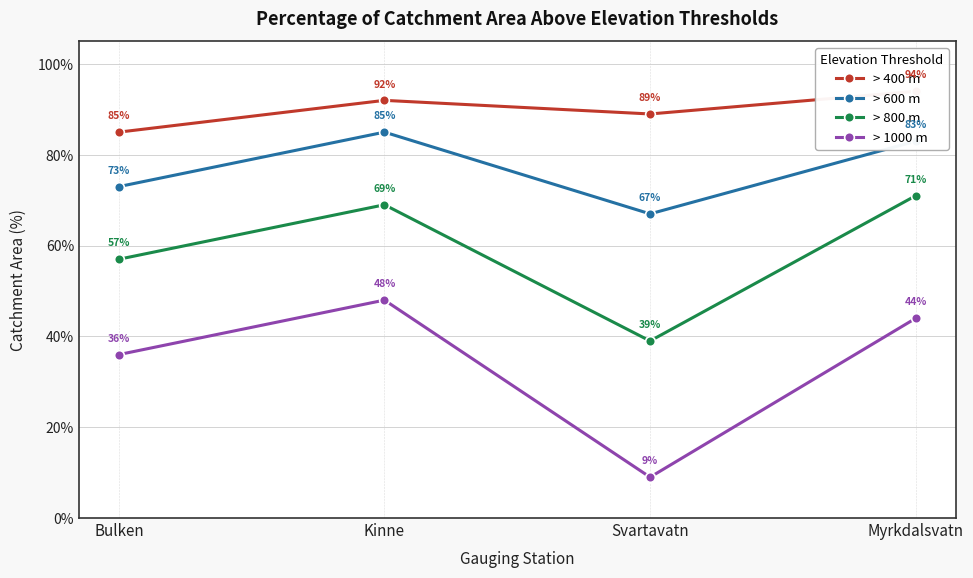

What is the sum of all > 600 m values?

308